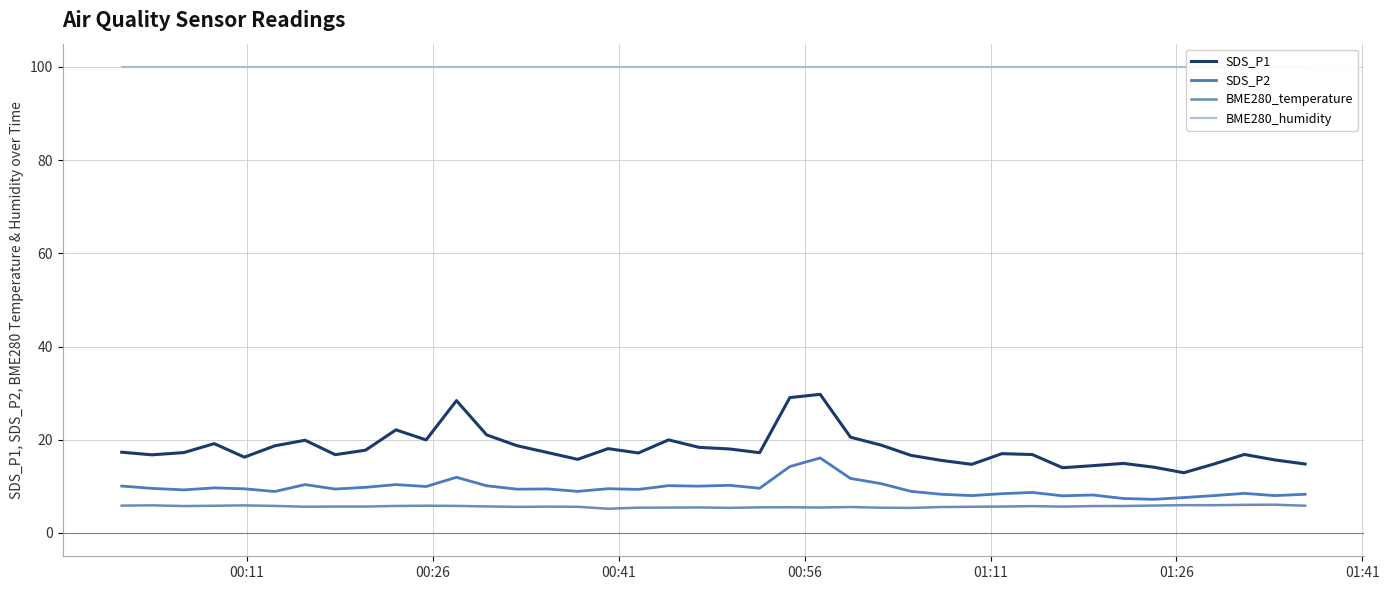

Which series has the widest spread of values?

SDS_P1